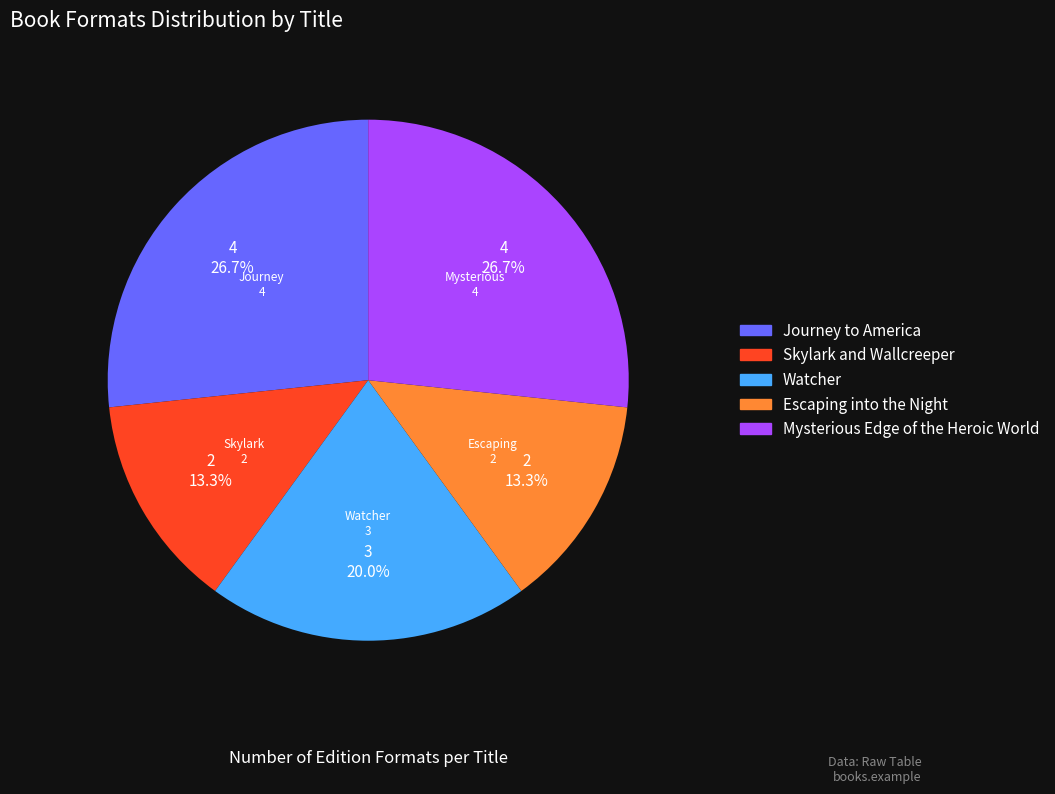

Is Watcher the majority of the pie?

No